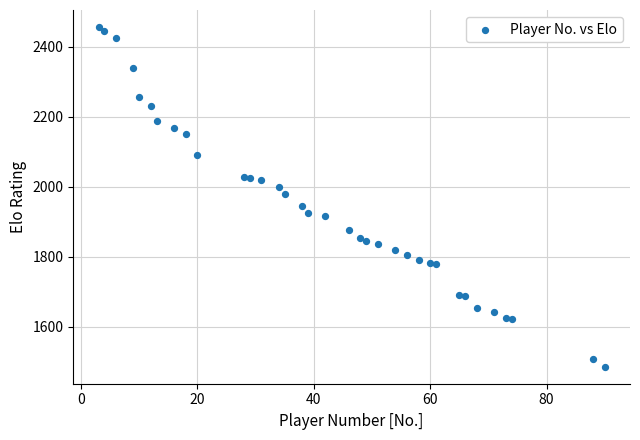

What is the range of Y values (max minus min)?

972